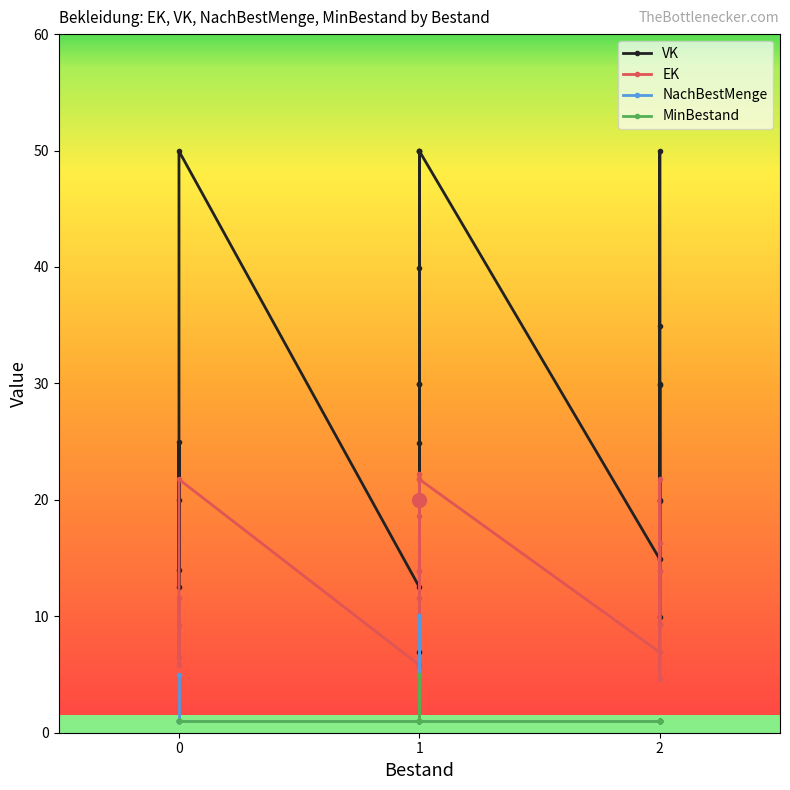

What is the maximum value shown in the chart?

50.0